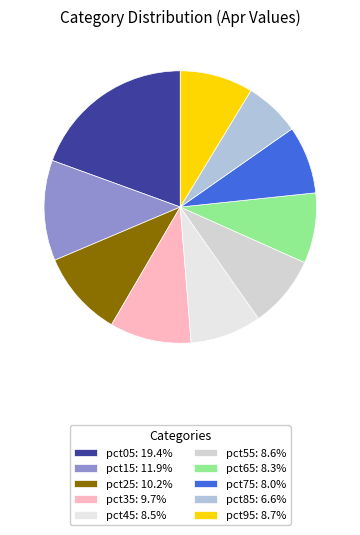

What percentage is the pct25 slice, to the nearest percent?

10%